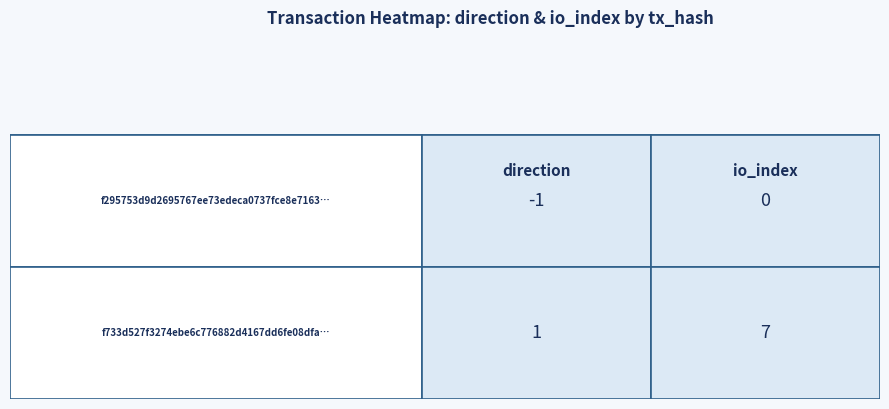

What is the sum of all f733d527f3274ebe6c776882d4167dd6fe08dfa values?

8